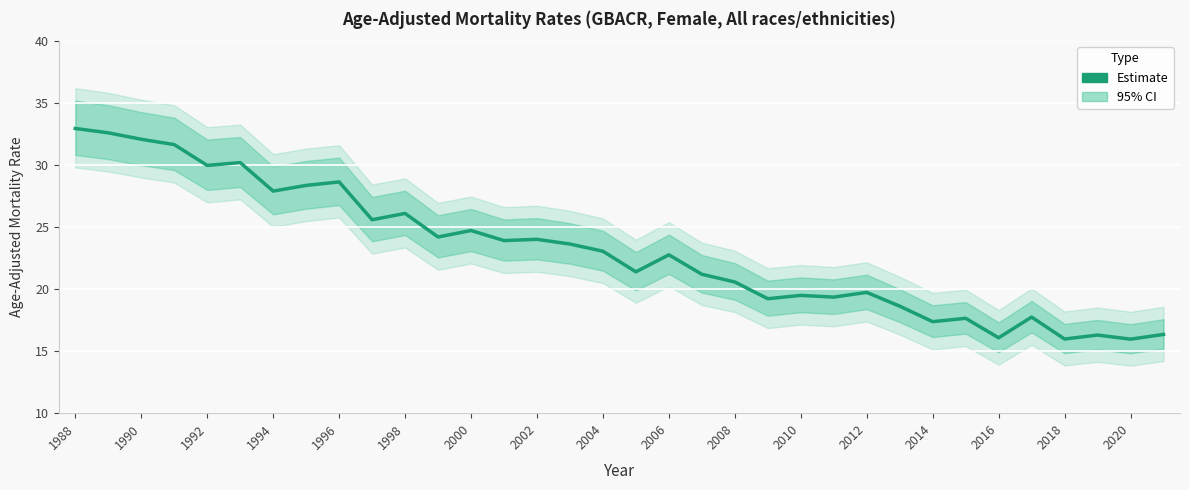

How many lines are shown in the chart?

1